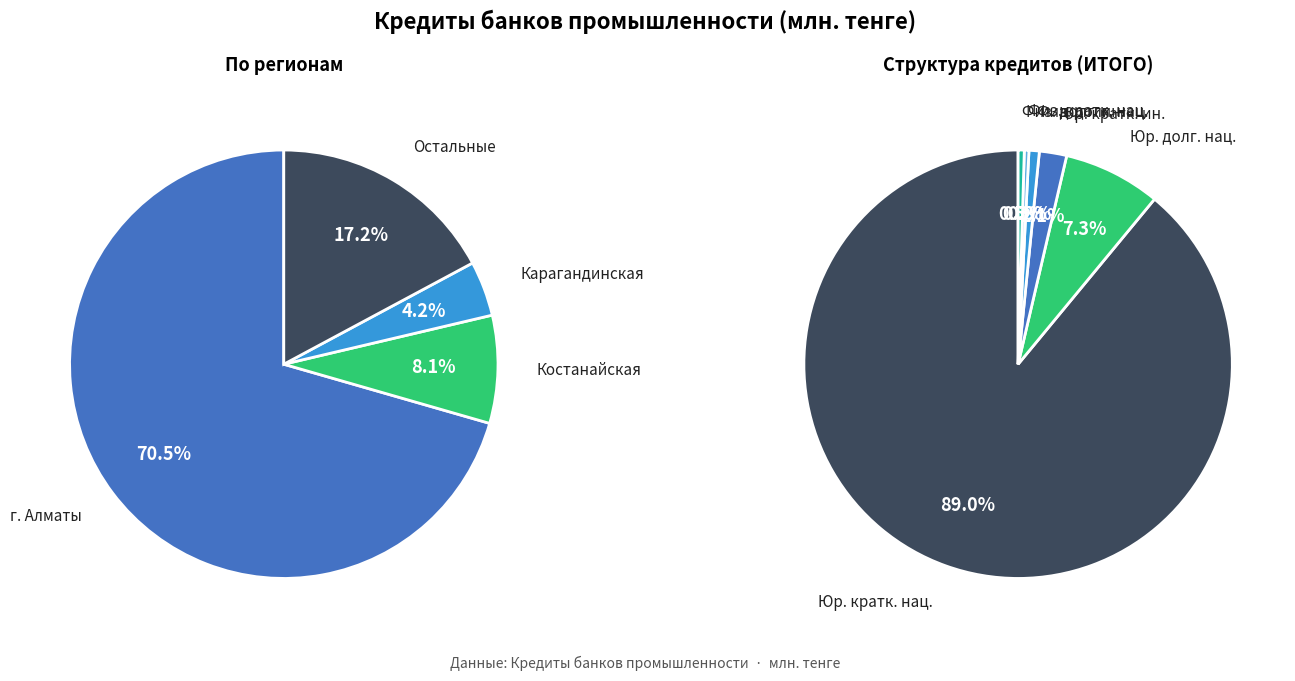

Does г. Алматы account for over 50% of the chart?

Yes